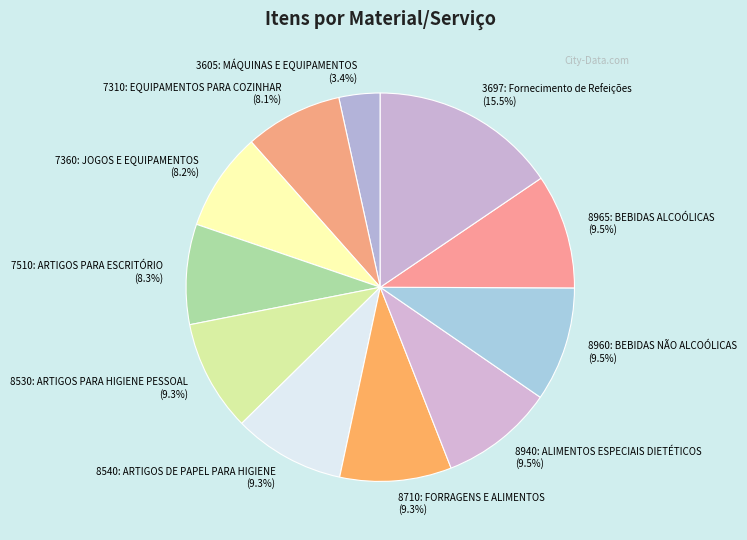

To the nearest percent, what portion does 7310: EQUIPAMENTOS PARA COZINHAR represent?

8%